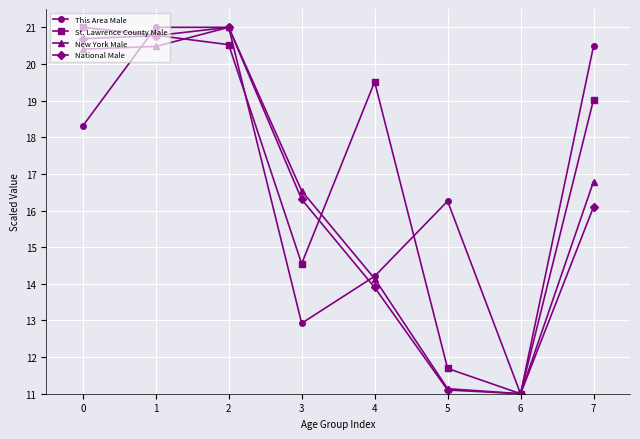

At which category does New York Male reach its first local peak?

2